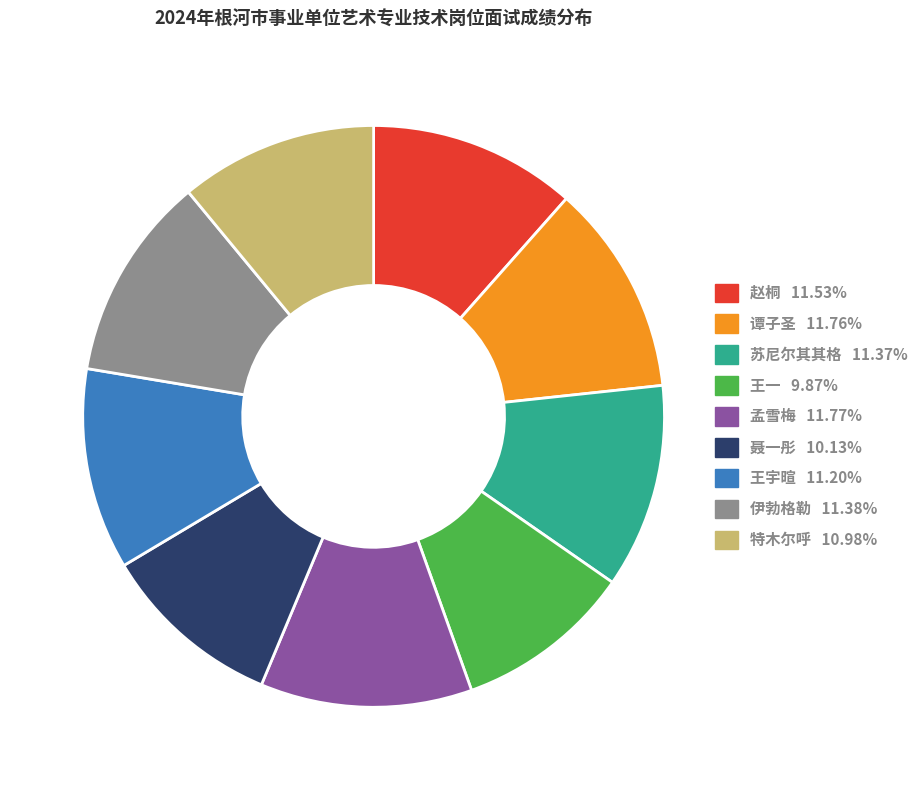

Do 谭子圣 and 苏尼尔其其格 together represent more than half of the pie?

No